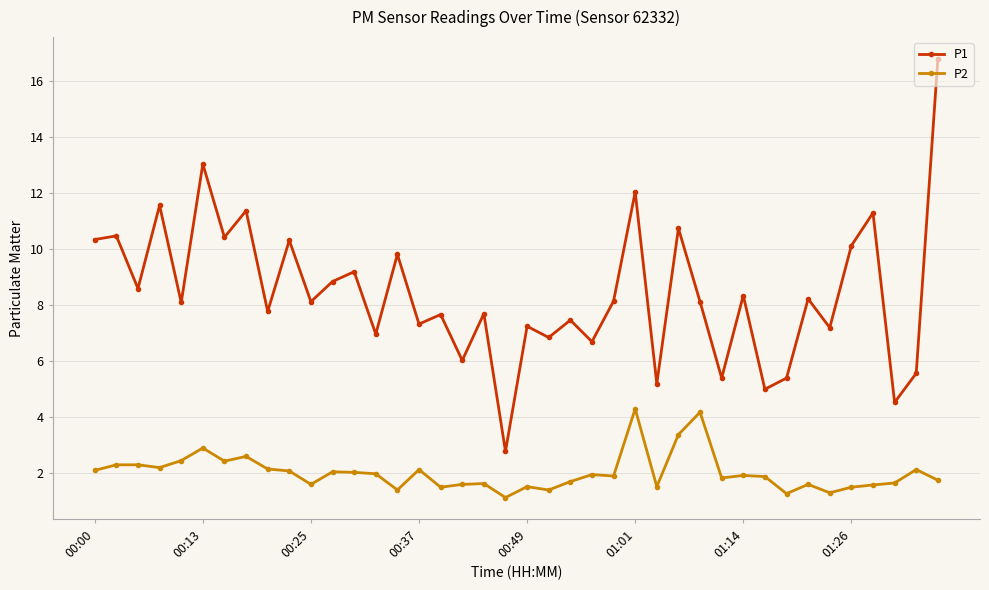

What is the difference between the maximum and minimum values in the P1 series?

14.0